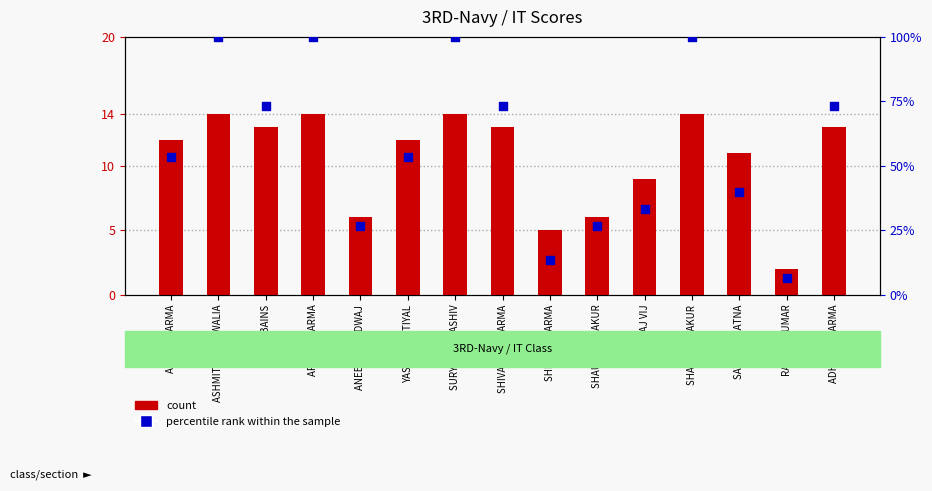

At which category is the sum across all series the highest?

ASHMITA DHATWALIA